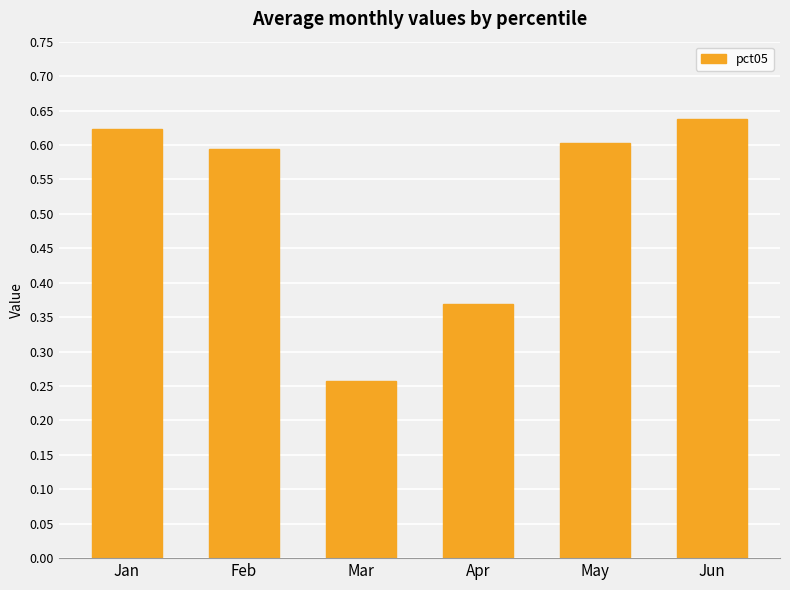

True or false: the data shows 0.3 at May.

False